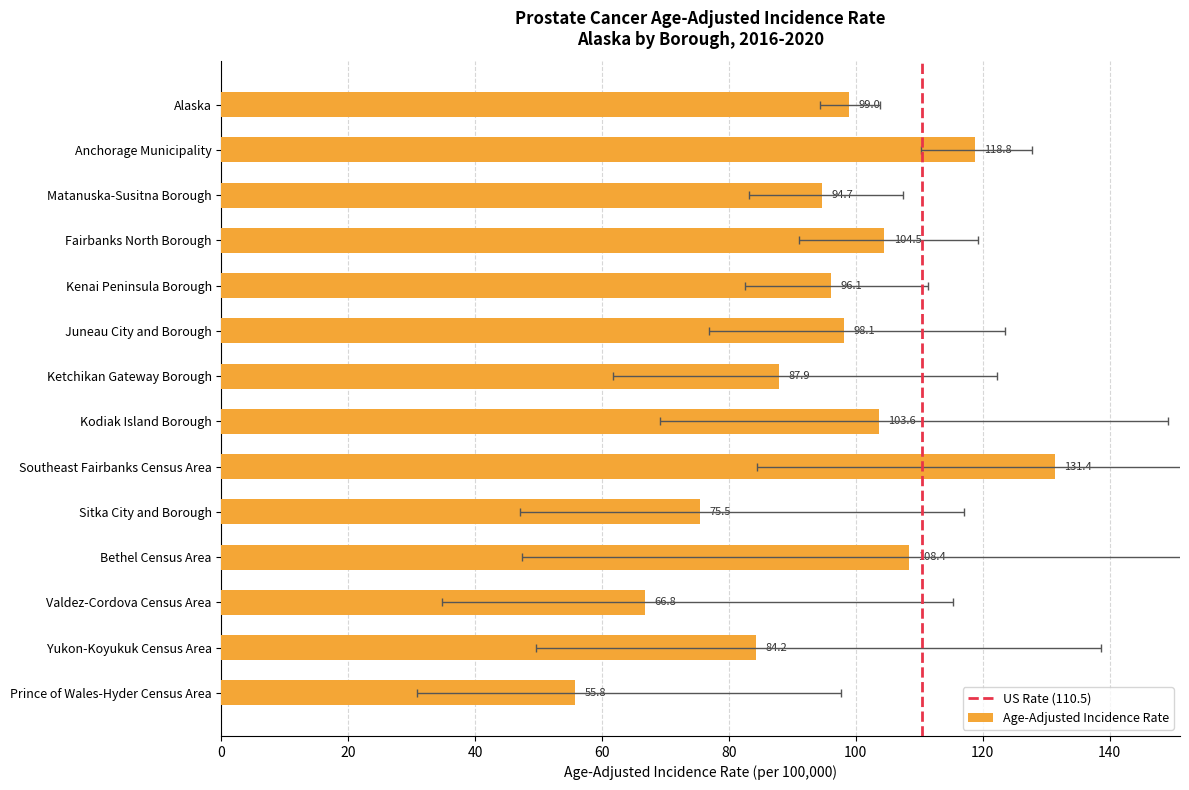

What is the value of the 9th bar from the left?

131.4